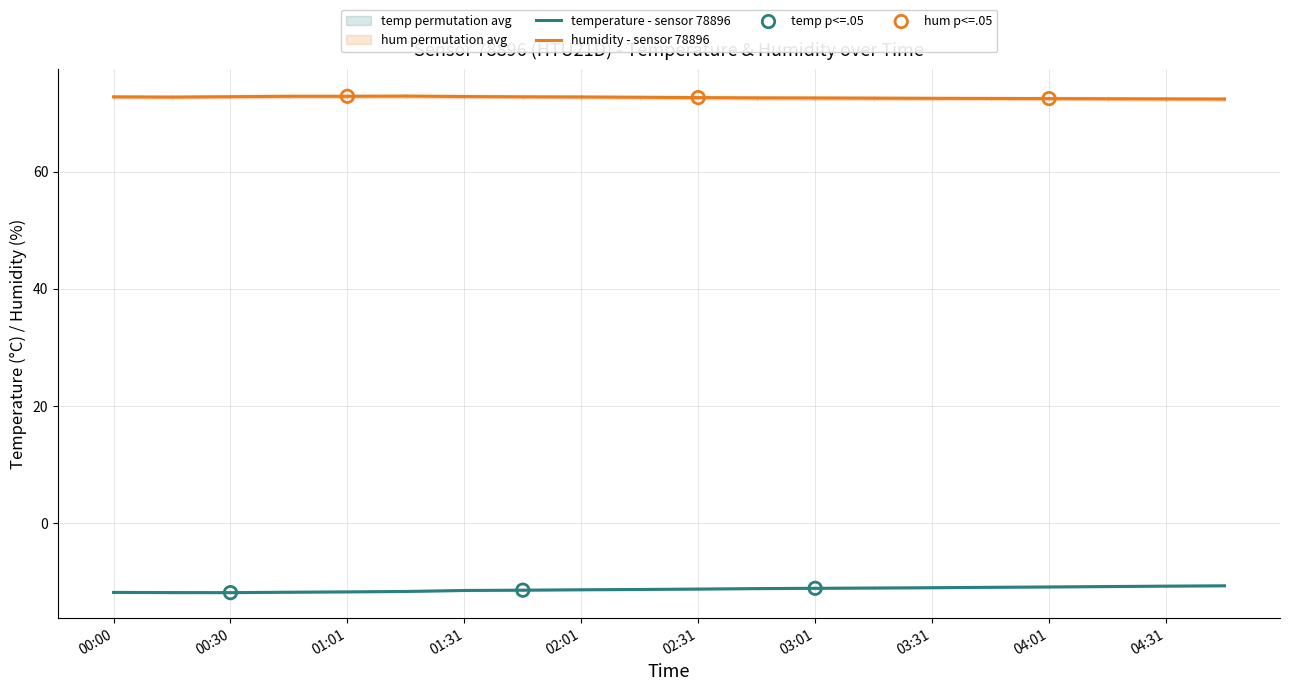

Is the value of humidity at 04:31 greater than the value of temperature at 02:01?

Yes